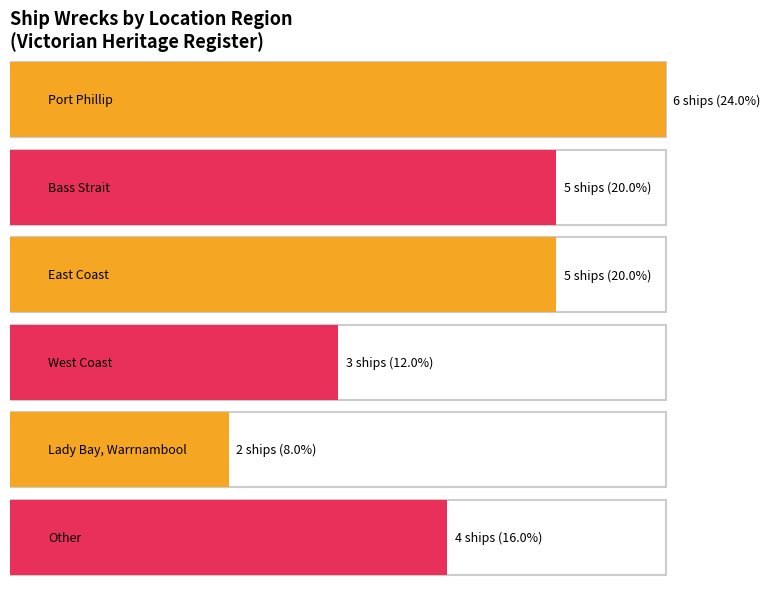

Rank the categories by value from lowest to highest.

Lady Bay, Warrnambool, West Coast, Other, Bass Strait, East Coast, Port Phillip